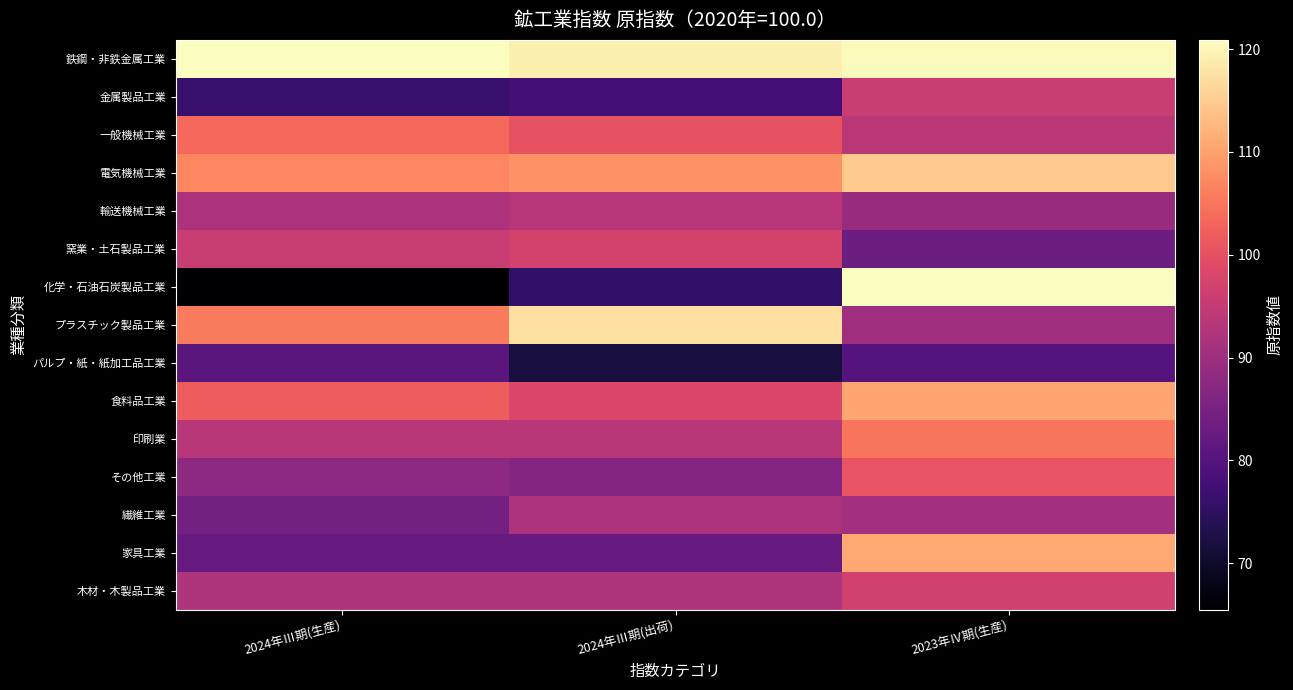

Count the number of data series in this chart.

15